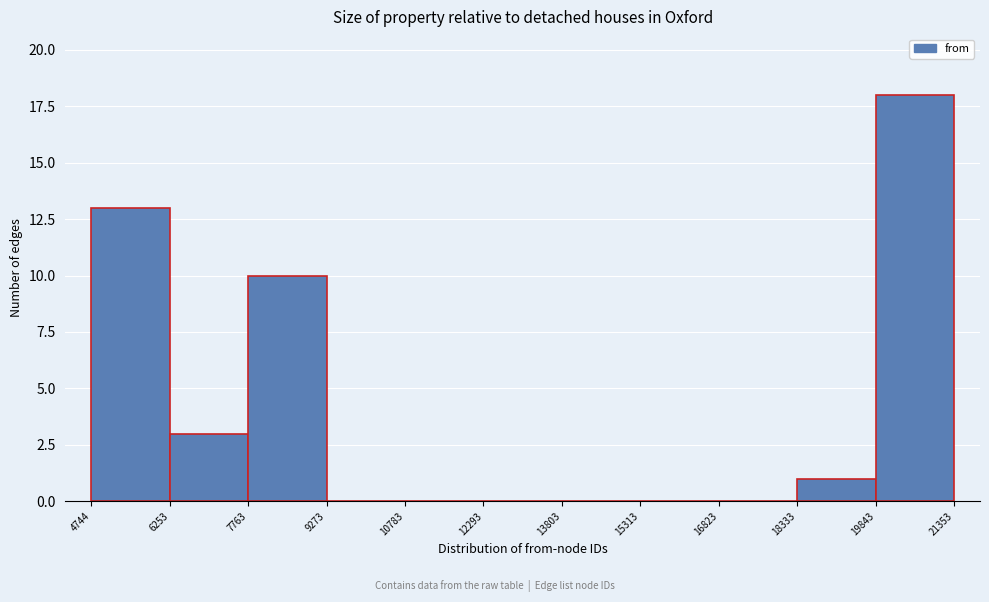

Reading left to right, list every bar in this chart as the range it spans on the x-axis followed by its height. The values are not printed on the chart, so give them approximately, as read against the axis.

4744 to 6253: 13
6253 to 7763: 3
7763 to 9273: 10
9273 to 10783: 0
10783 to 12293: 0
12293 to 13803: 0
13803 to 15313: 0
15313 to 16823: 0
16823 to 18333: 0
18333 to 19843: 1
19843 to 21353: 18